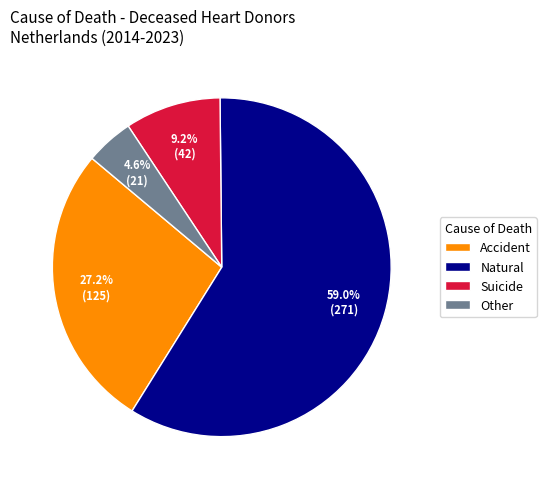

What percentage is NOT represented by Suicide?

90.8%